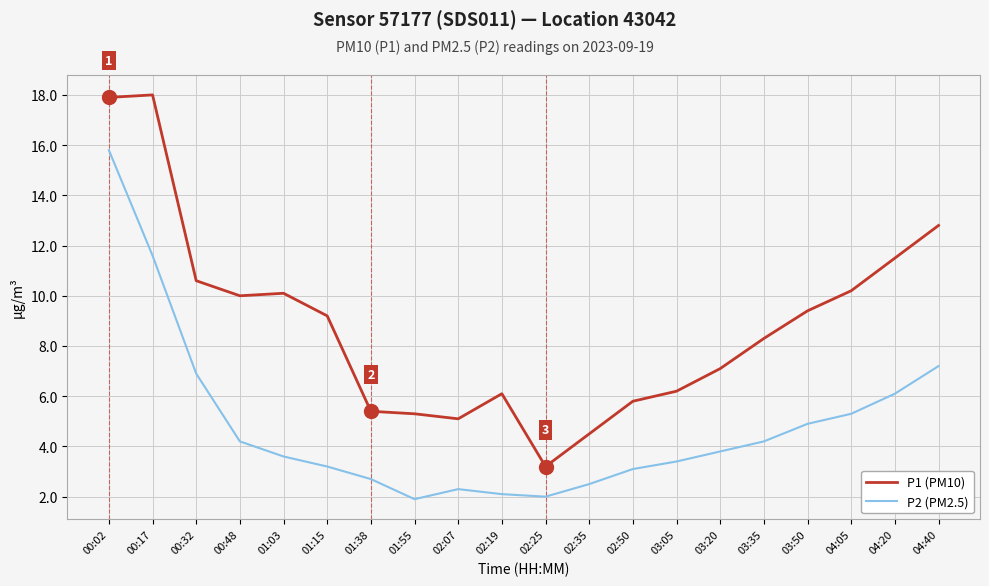

True or false: P1 (PM10) and P2 (PM2.5) cross at least once.

False